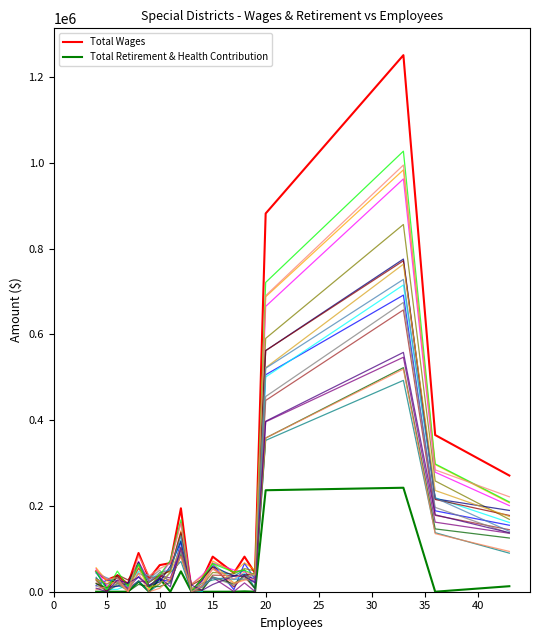

True or false: Total Wages and Total Retirement & Health Contribution cross at least once.

False